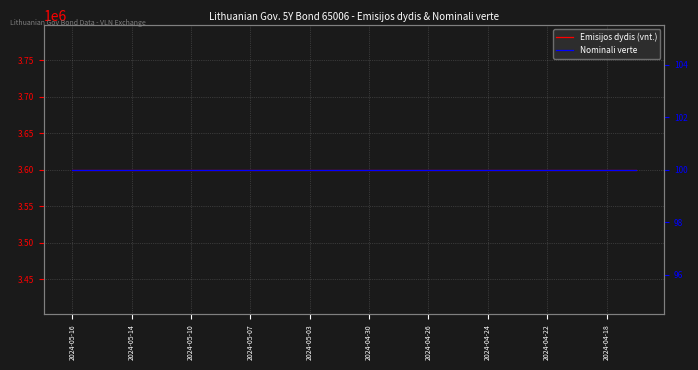

What is the smallest value displayed?

100